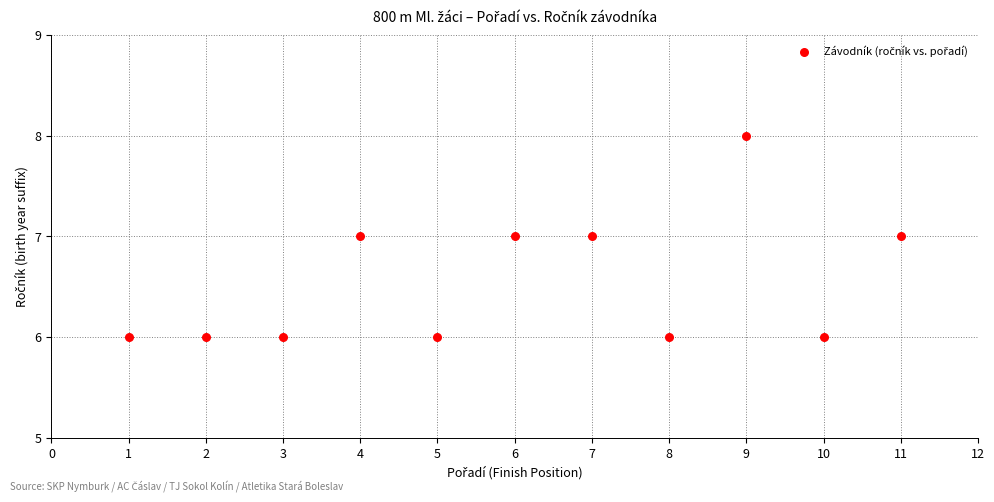

What is the average Y value?

7